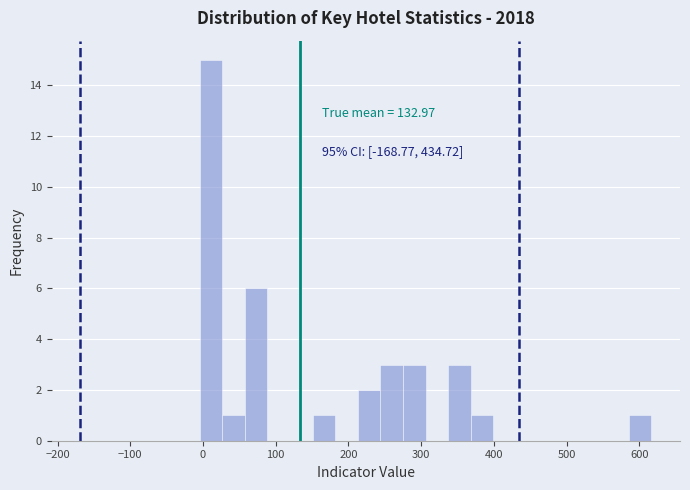

Around what value on the x-axis is the tallest bar? Give the approximate position of its centre, as read against the axis.

10